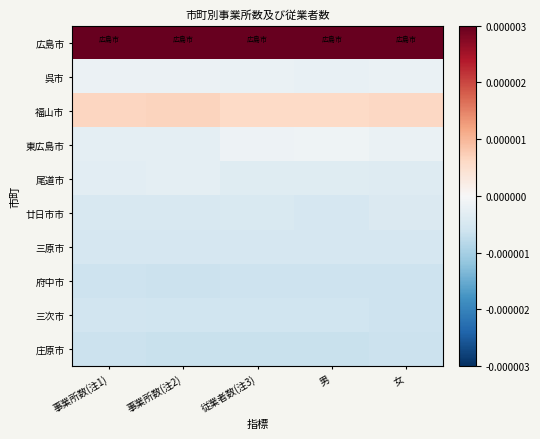

Reading left to right, what are all the values shown in this chart?

広島市: 事業所数(注1)=0.0	事業所数(注2)=0.0	従業者数(注3)=0.0	男=0.0	女=0.0
呉市: 事業所数(注1)=-0.0	事業所数(注2)=-0.0	従業者数(注3)=-0.0	男=-0.0	女=-0.0
福山市: 事業所数(注1)=0.0	事業所数(注2)=0.0	従業者数(注3)=0.0	男=0.0	女=0.0
東広島市: 事業所数(注1)=-0.0	事業所数(注2)=-0.0	従業者数(注3)=-0.0	男=-0.0	女=-0.0
尾道市: 事業所数(注1)=-0.0	事業所数(注2)=-0.0	従業者数(注3)=-0.0	男=-0.0	女=-0.0
廿日市市: 事業所数(注1)=-0.0	事業所数(注2)=-0.0	従業者数(注3)=-0.0	男=-0.0	女=-0.0
三原市: 事業所数(注1)=-0.0	事業所数(注2)=-0.0	従業者数(注3)=-0.0	男=-0.0	女=-0.0
府中市: 事業所数(注1)=-0.0	事業所数(注2)=-0.0	従業者数(注3)=-0.0	男=-0.0	女=-0.0
三次市: 事業所数(注1)=-0.0	事業所数(注2)=-0.0	従業者数(注3)=-0.0	男=-0.0	女=-0.0
庄原市: 事業所数(注1)=-0.0	事業所数(注2)=-0.0	従業者数(注3)=-0.0	男=-0.0	女=-0.0